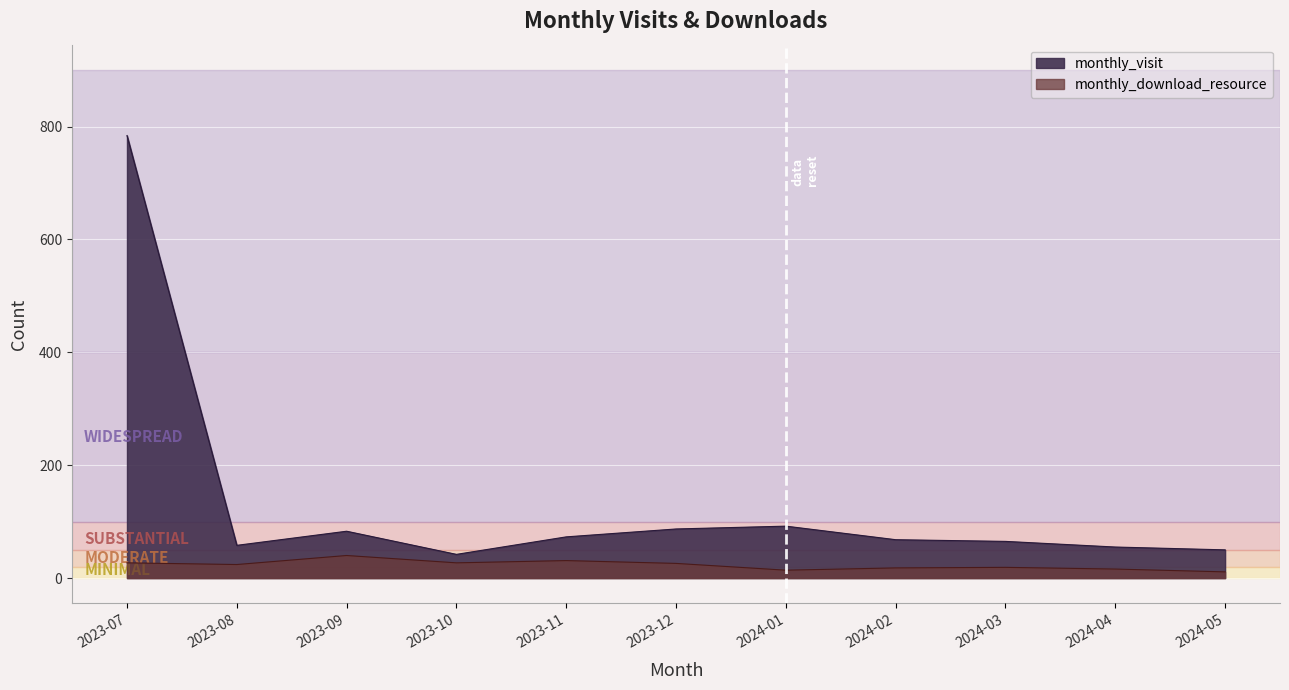

At how many categories does at least one series exceed 313?

1